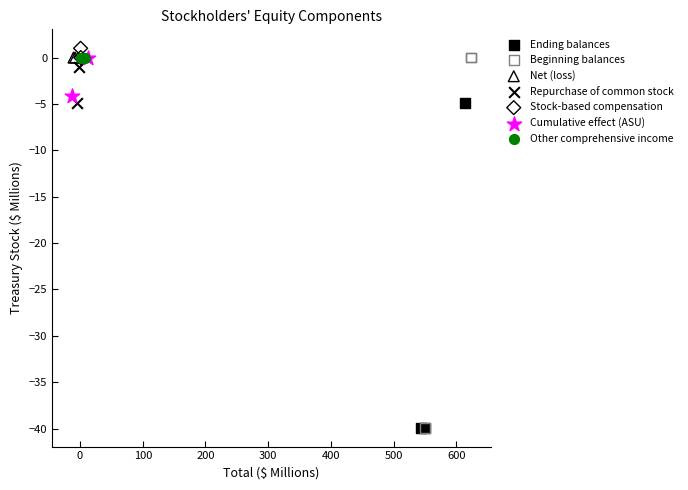

What are all the series names shown in the legend?

Ending balances, Beginning balances, Net (loss), Repurchase of common stock, Stock-based compensation, Cumulative effect (ASU), Other comprehensive income